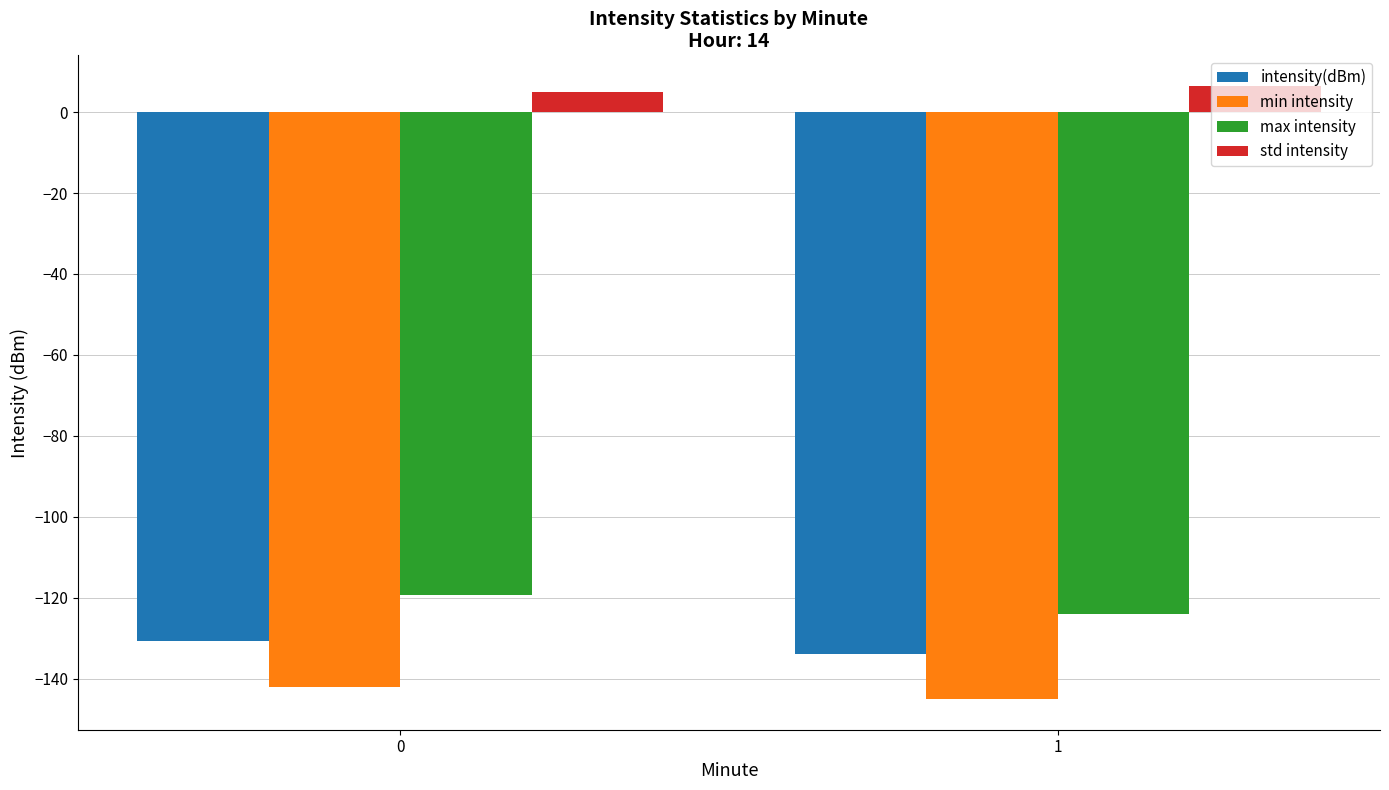

How many bars are there in each group?

4